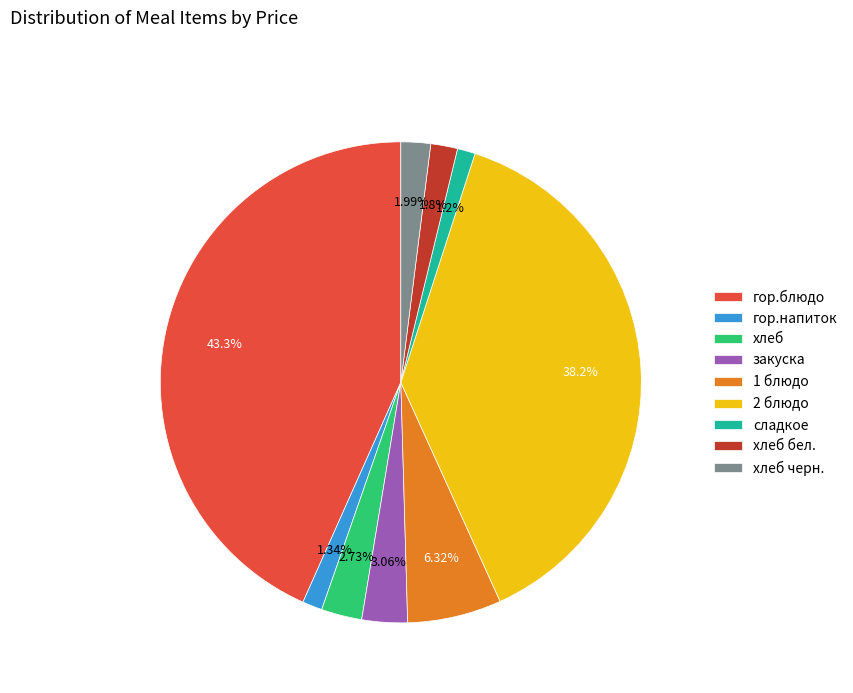

Does хлеб бел. represent more than half of the total?

No